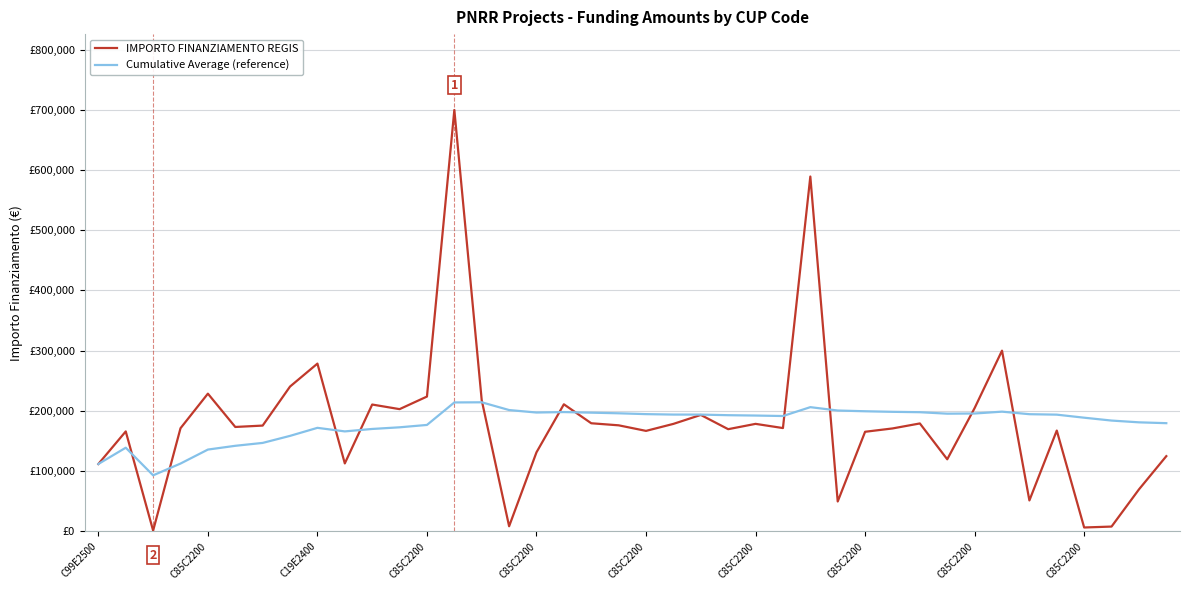

Does the chart display data point markers on the line(s)?

No